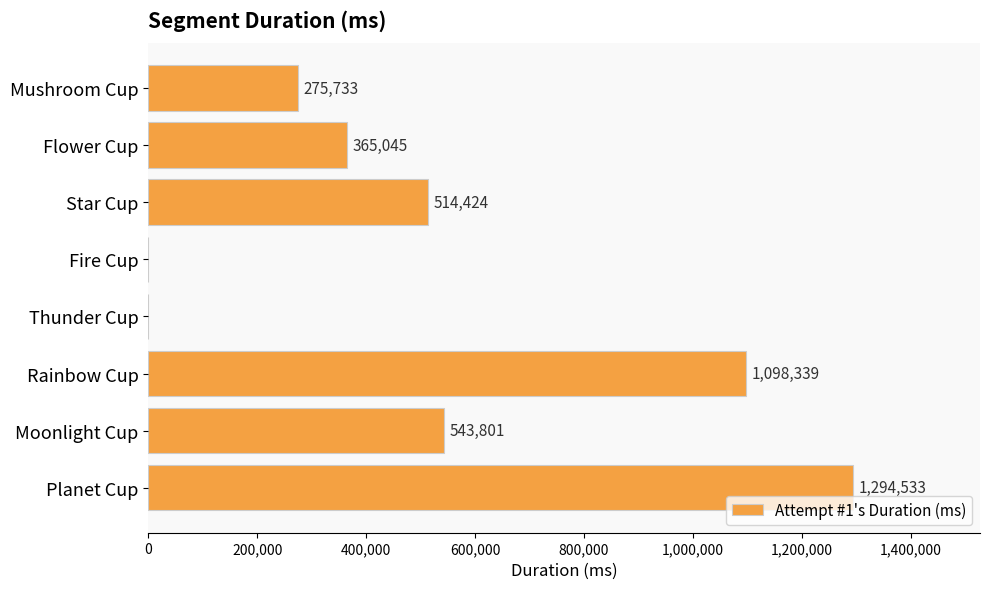

What is the greatest value displayed?

1294533